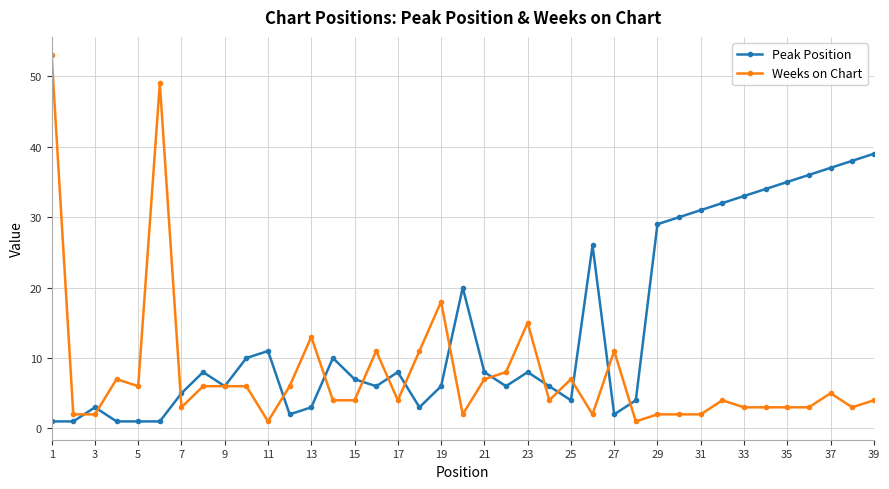

What is the sum of all Peak Position values?

551